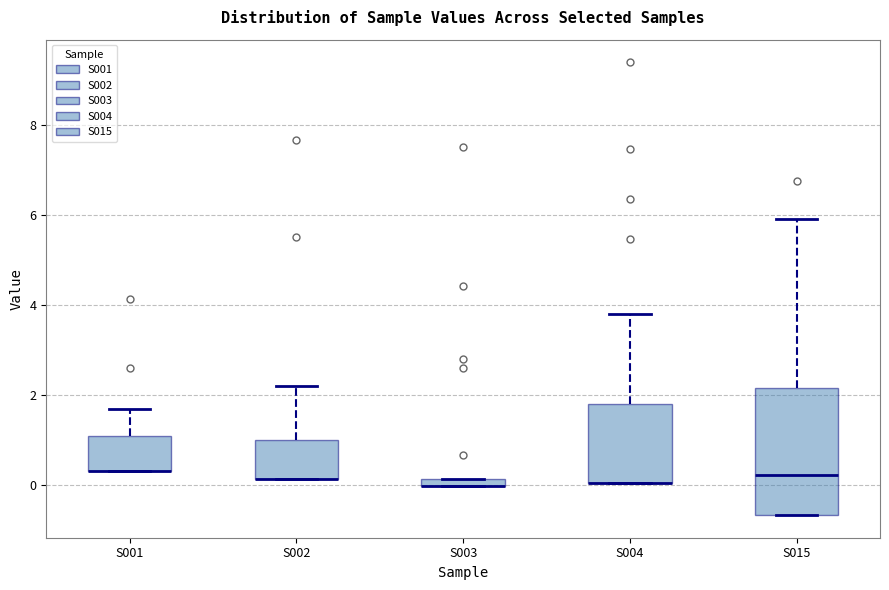

Comparing the boxes themselves (not the whiskers), which one is the tallest?

S015